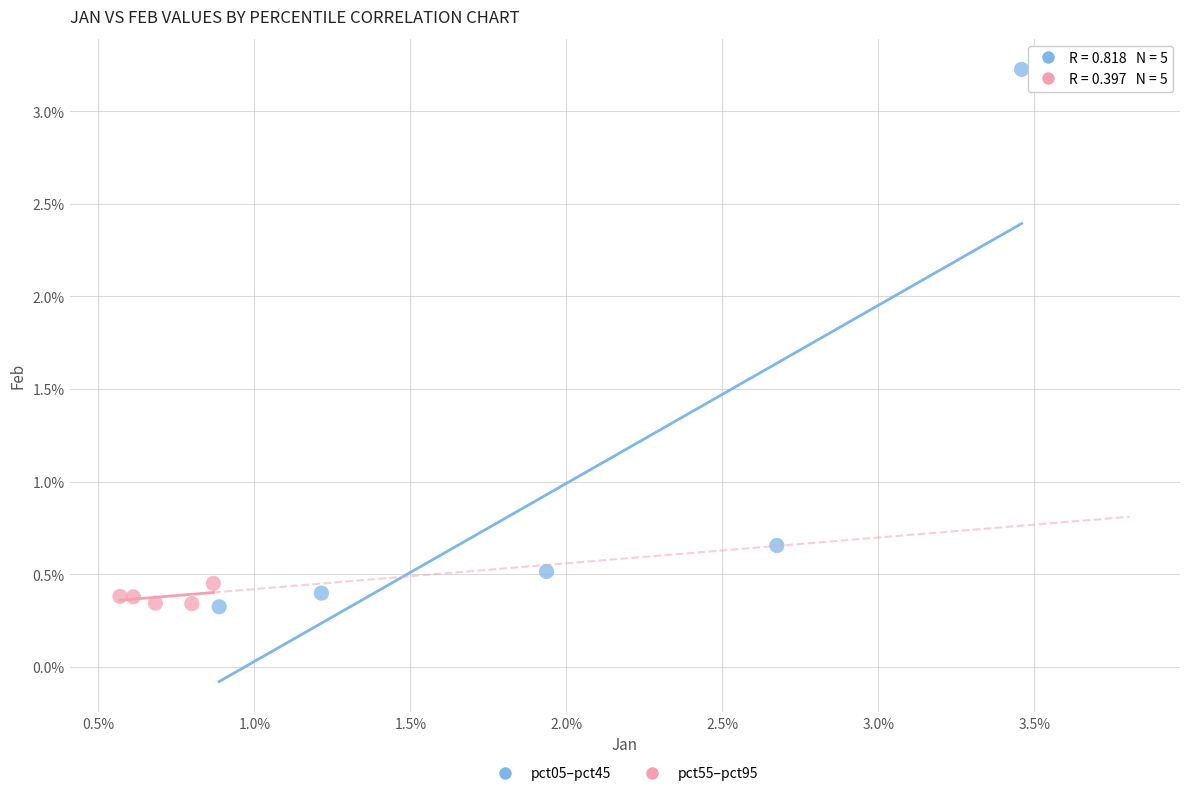

Which series reaches the maximum Y coordinate?

pct05–pct45